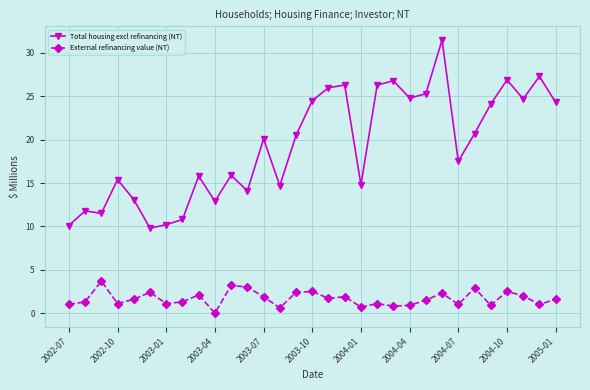

True or false: Total housing excl refinancing (NT) has more than 0 interior local peaks.

True